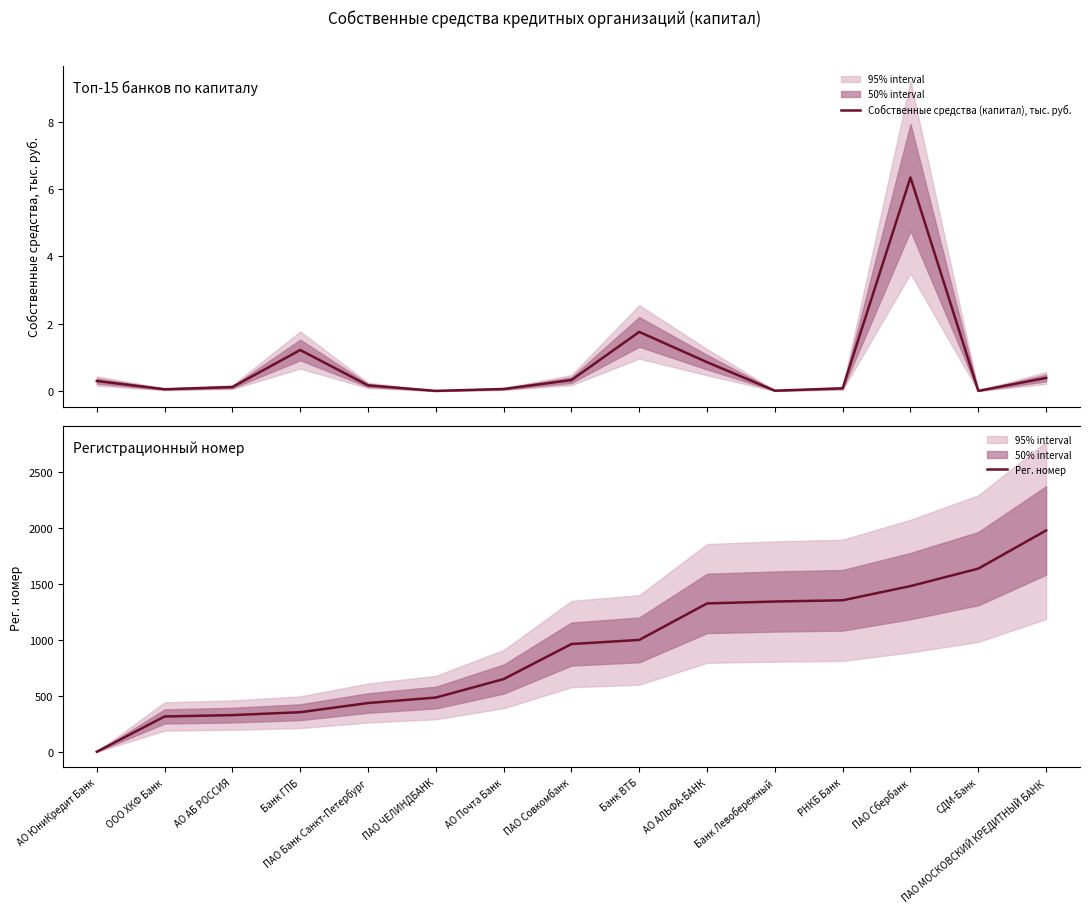

What is the difference between the Собственные средства (капитал), тыс. руб. values at АО Почта Банк and СДМ-Банк?

0.1